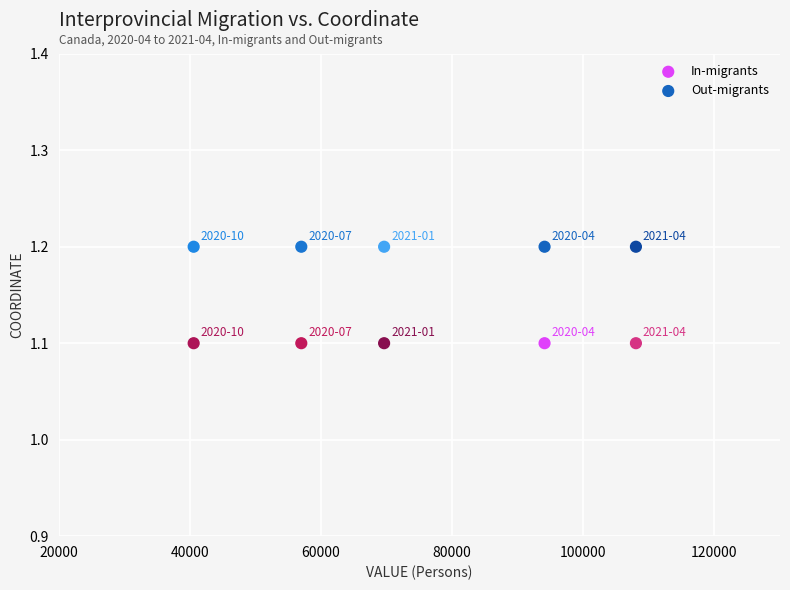

Which series contains the highest Y value?

Out-migrants